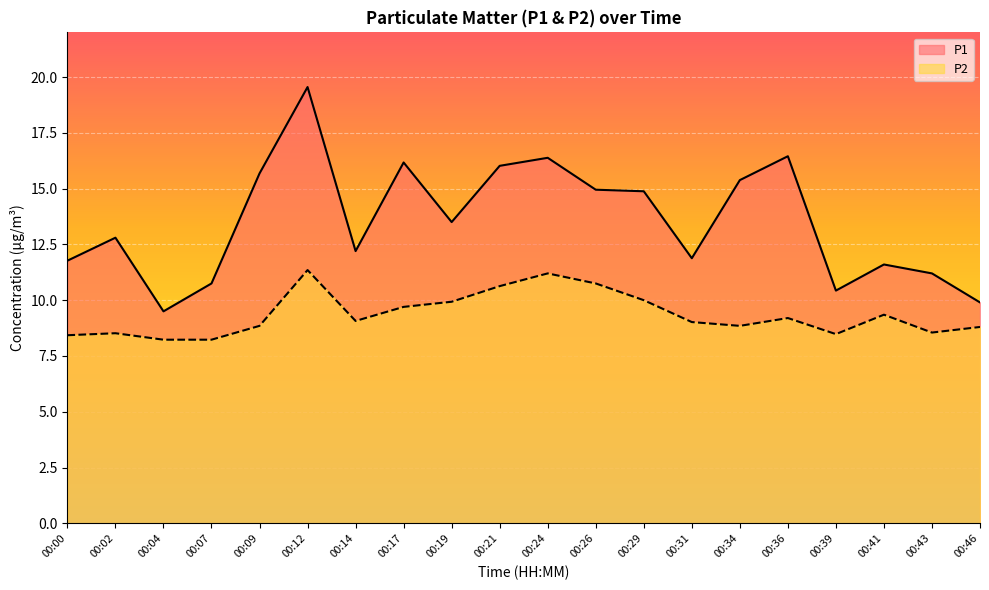

What is the difference between the second highest and second lowest values in the P1 series?

6.5